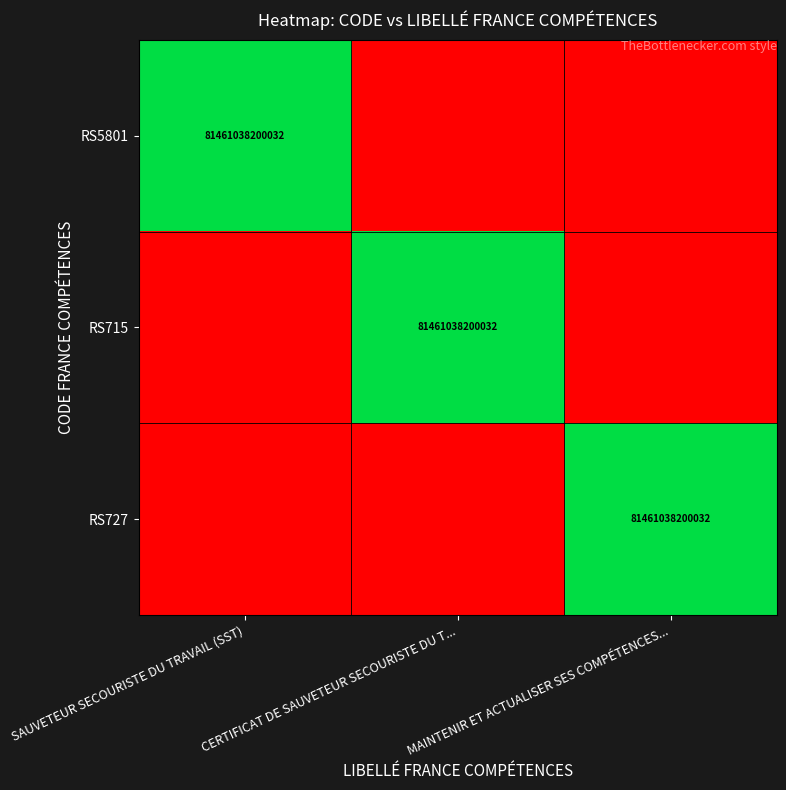

The RS727 series shows 1 at MAINTENIR ET ACTUALISER SES COMPÉTENCES.... True or false?

False